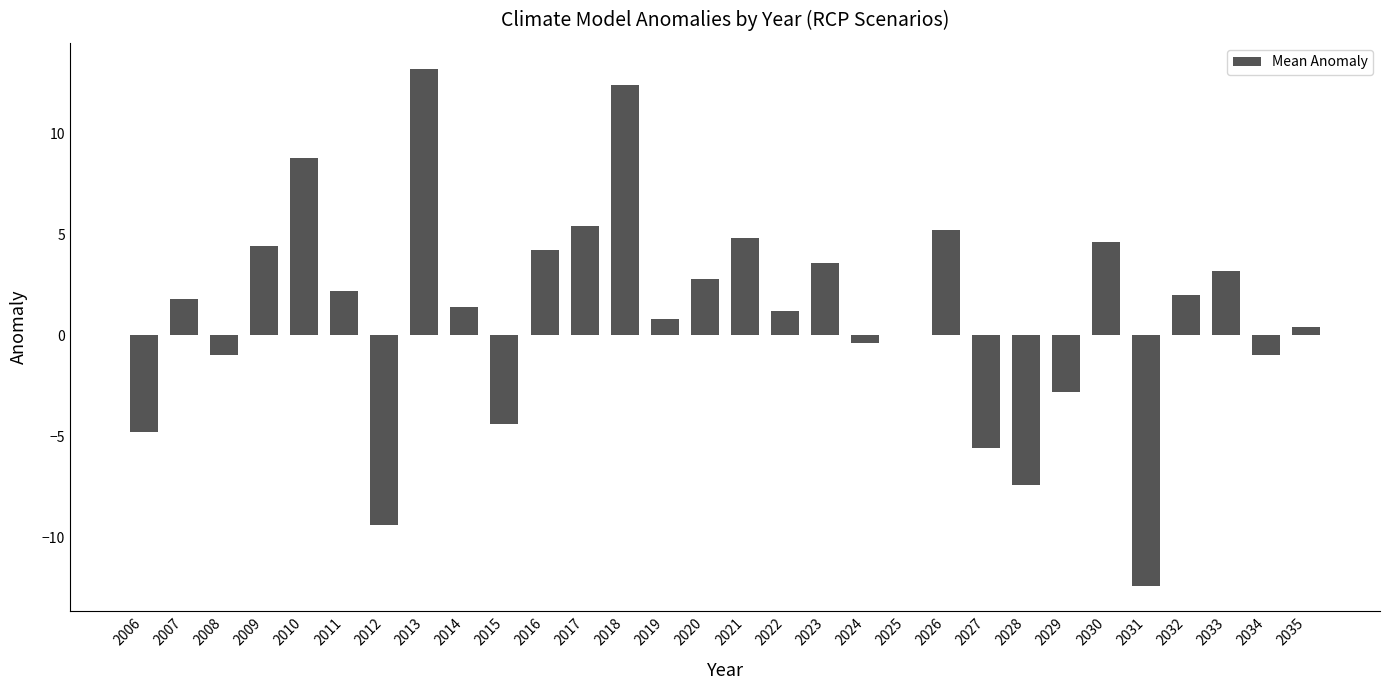

What is the change in value from 2024 to 2025?

+0.4